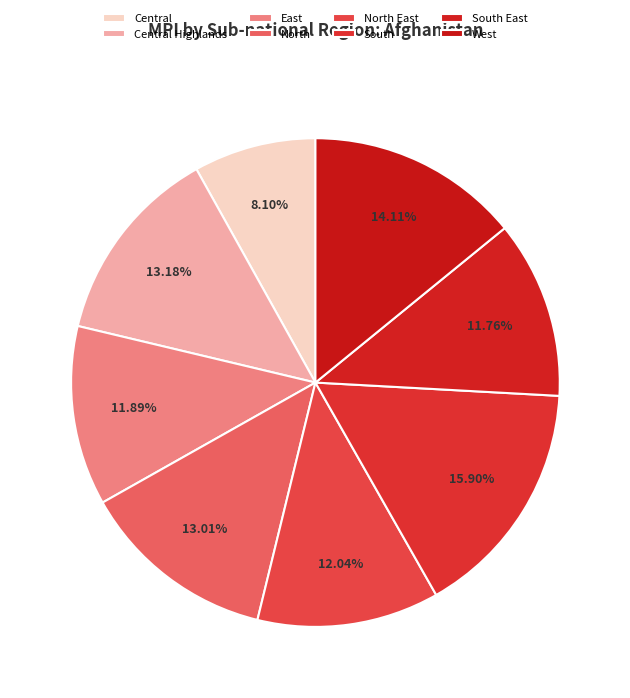

How many slices are in this pie chart?

8